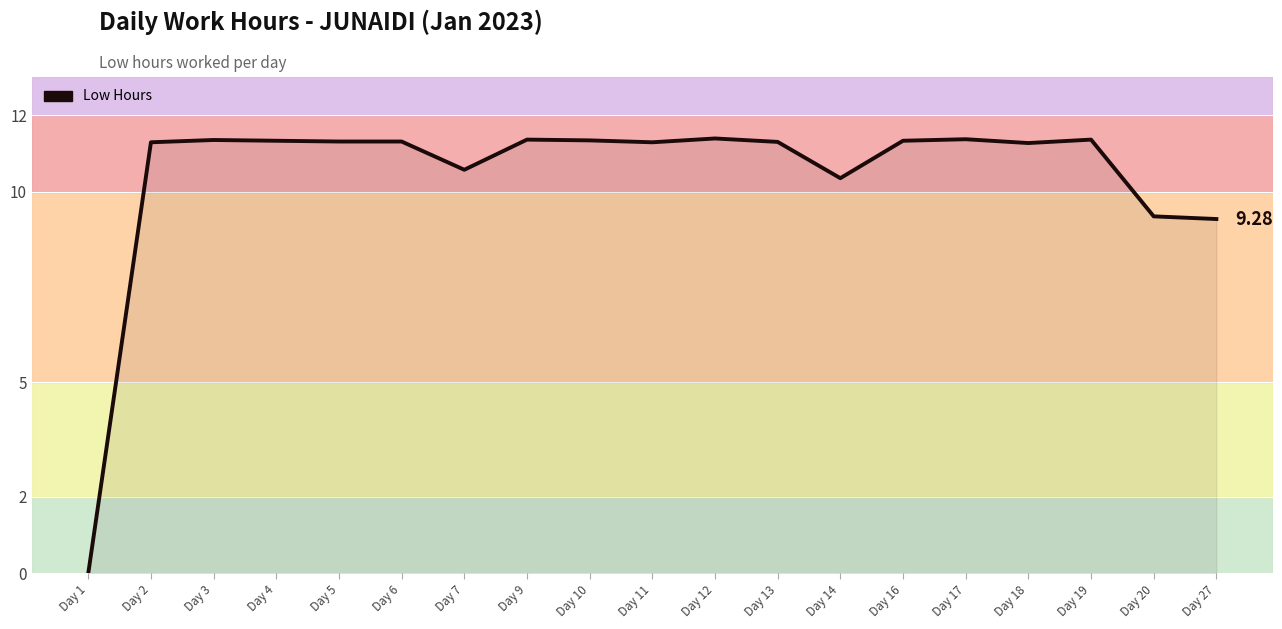

Which category has the lowest value across all series?

Day 1